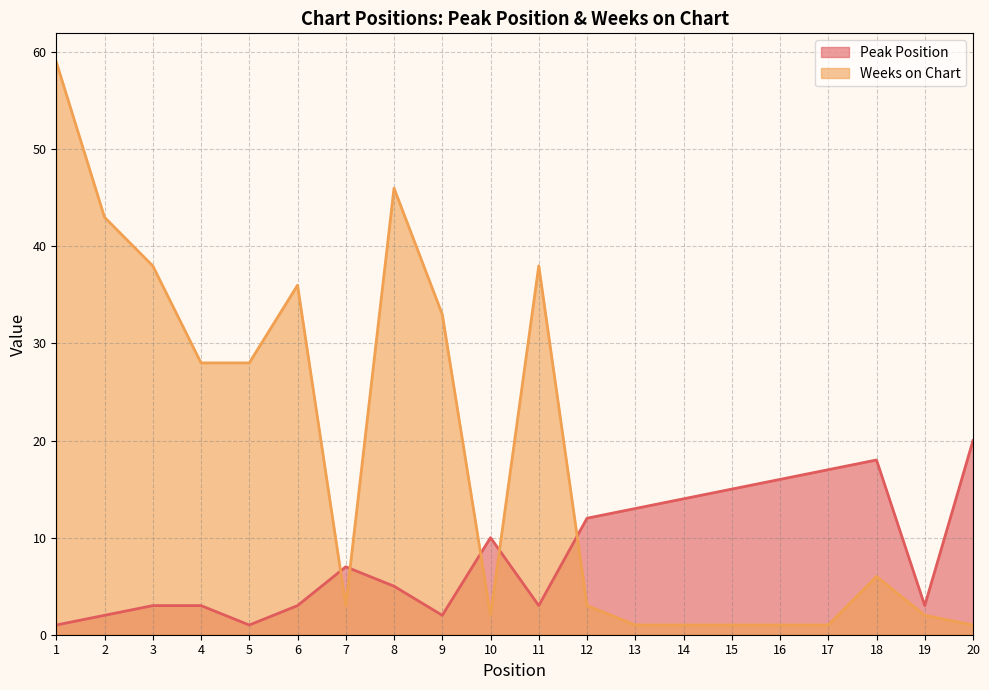

What is the difference between the second highest and minimum values in the Weeks on Chart series?

45